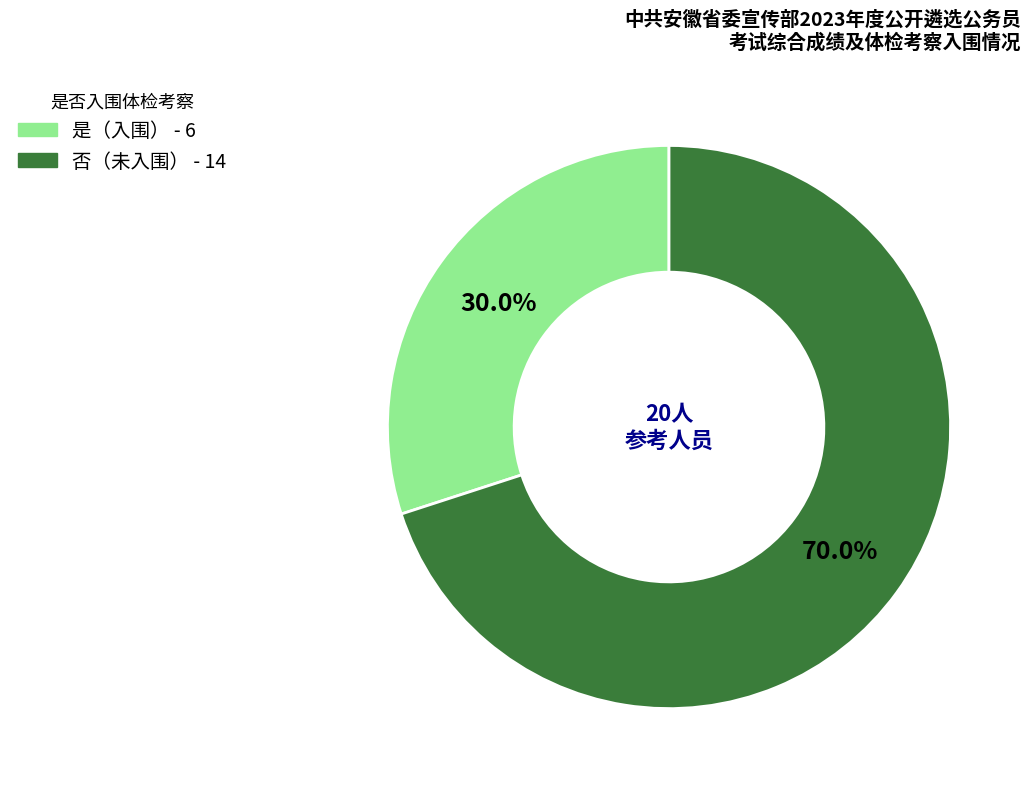

Is there a majority slice in this chart?

Yes